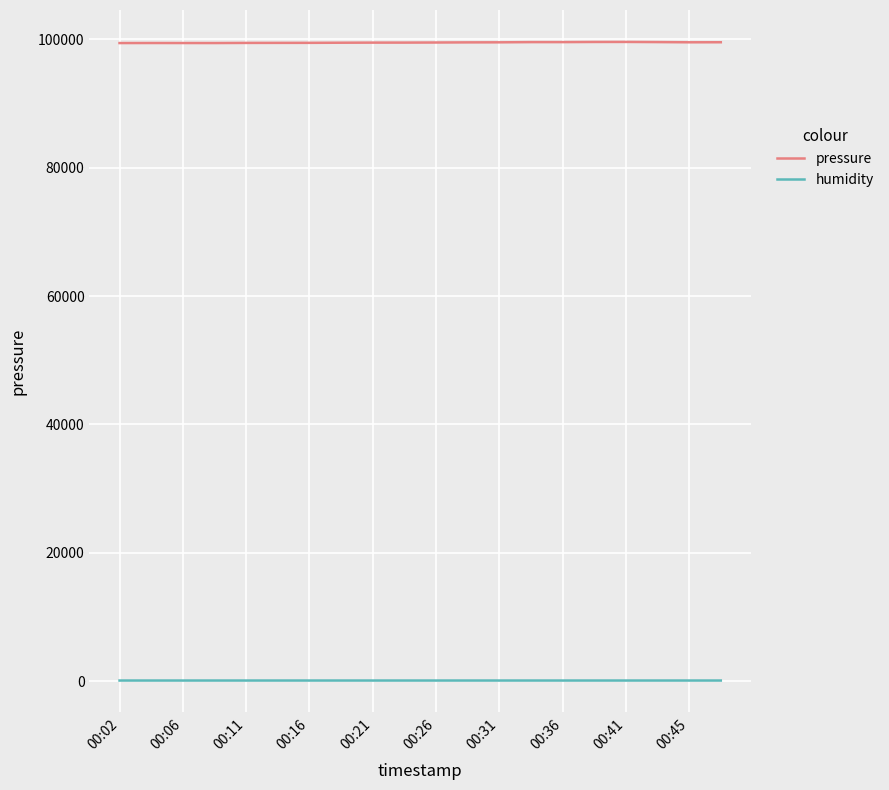

Which series has the largest range (max minus min)?

pressure